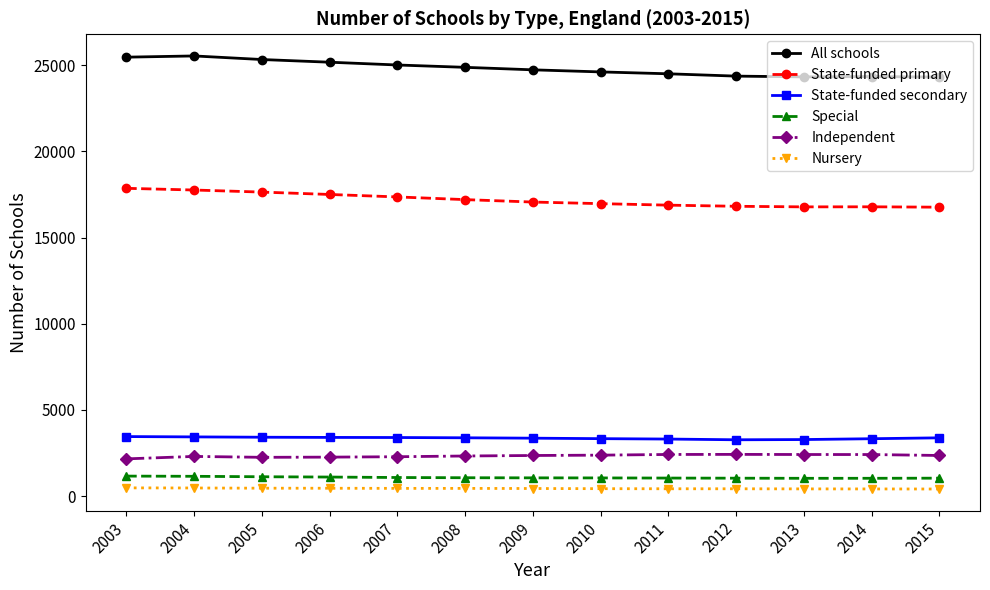

What is the greatest value displayed?

25543